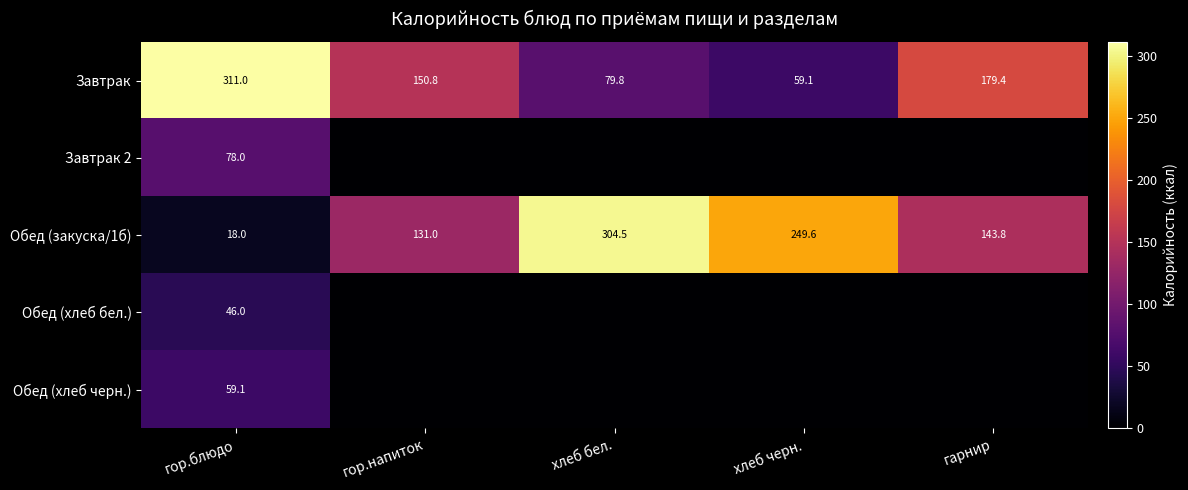

What is the total value across all series at гор.блюдо?

512.1